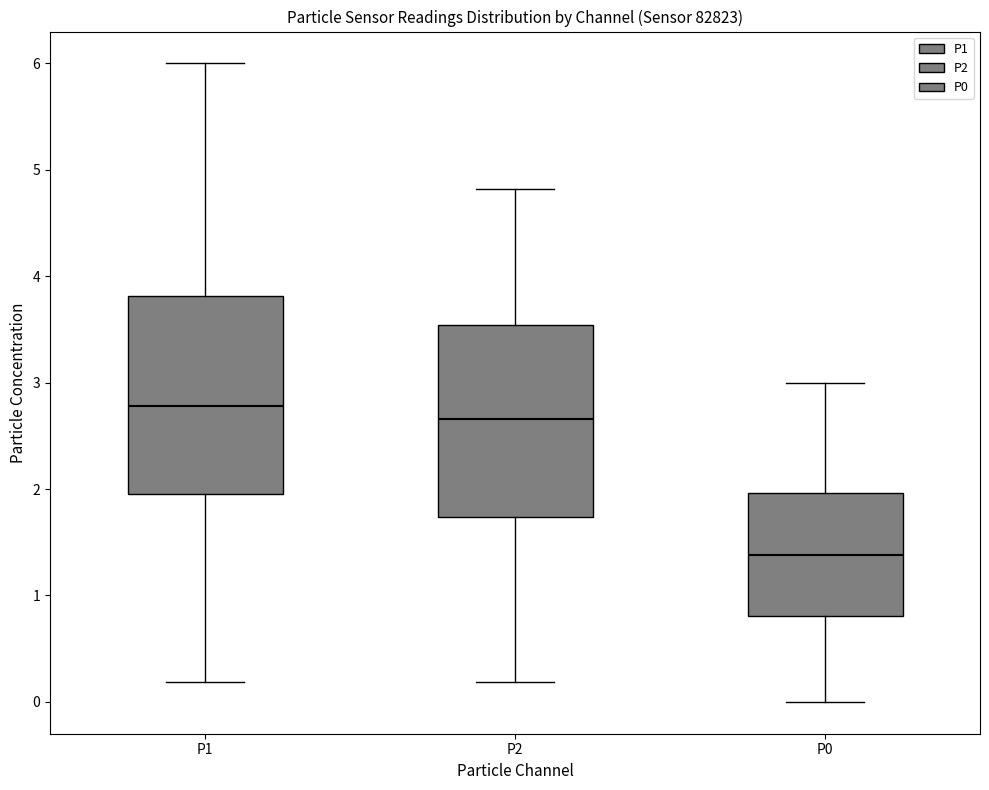

Reading left to right, transcribe this box plot: for each box, give where its median line is, the range the box spans, and where its two whiskers end, as read against the y-axis. The values are not printed on the chart, so give them approximately, as read against the axis.

P1: median 2.8, box 2.0 to 3.8, whiskers 0.2 to 6.0
P2: median 2.7, box 1.7 to 3.5, whiskers 0.2 to 4.8
P0: median 1.4, box 0.8 to 2.0, whiskers 0.0 to 3.0